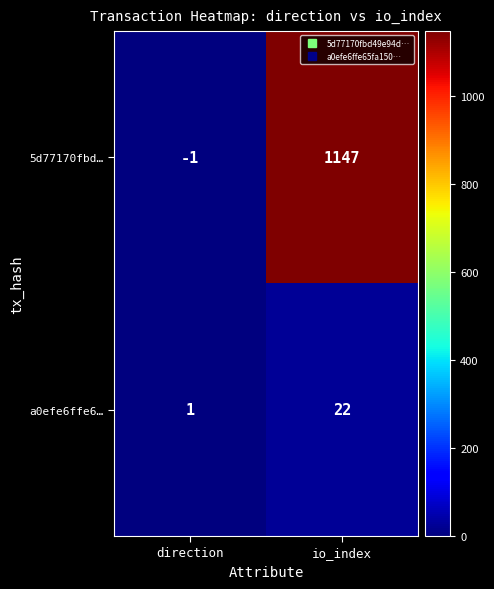

How many series are shown in this chart?

2